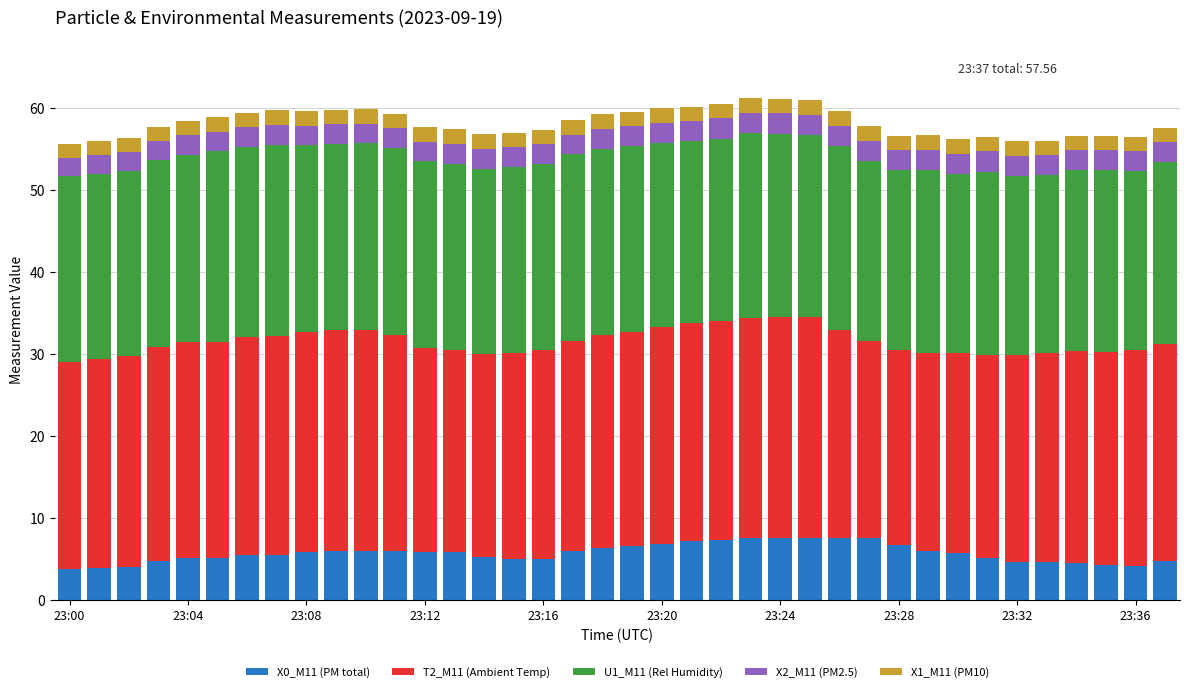

What is the difference between the maximum and minimum values in the X0_M11 (PM total) series?

3.8